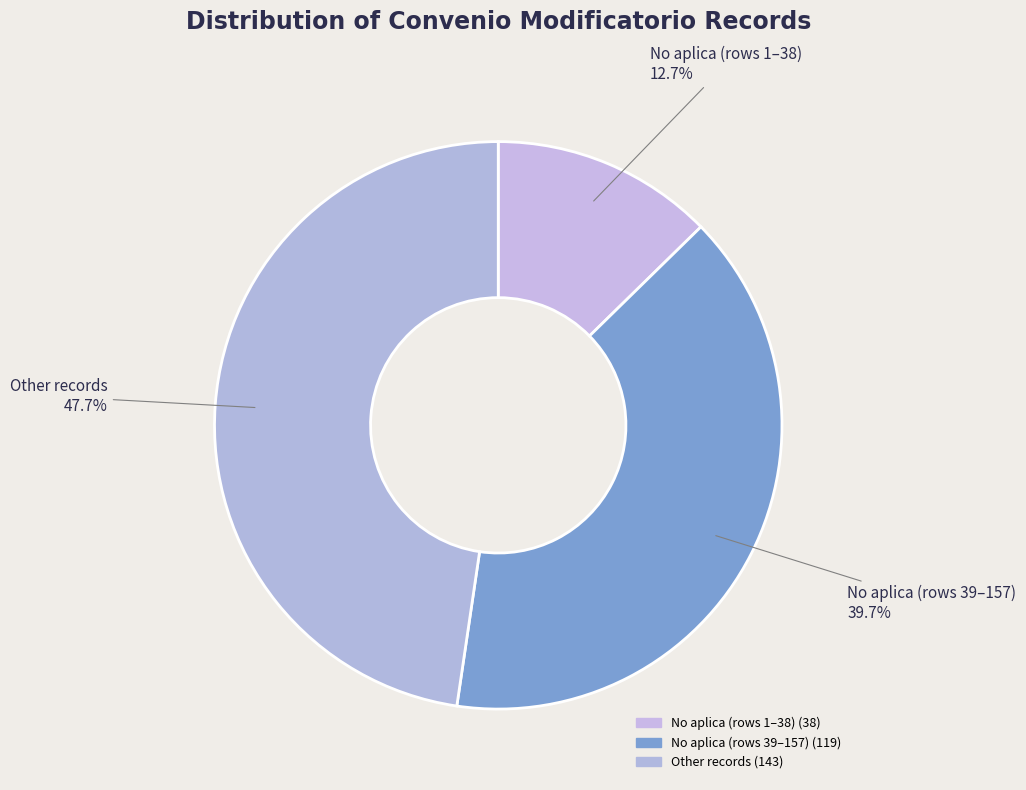

What percentage do No aplica (rows 39–157) and Other records together represent?

87.3%